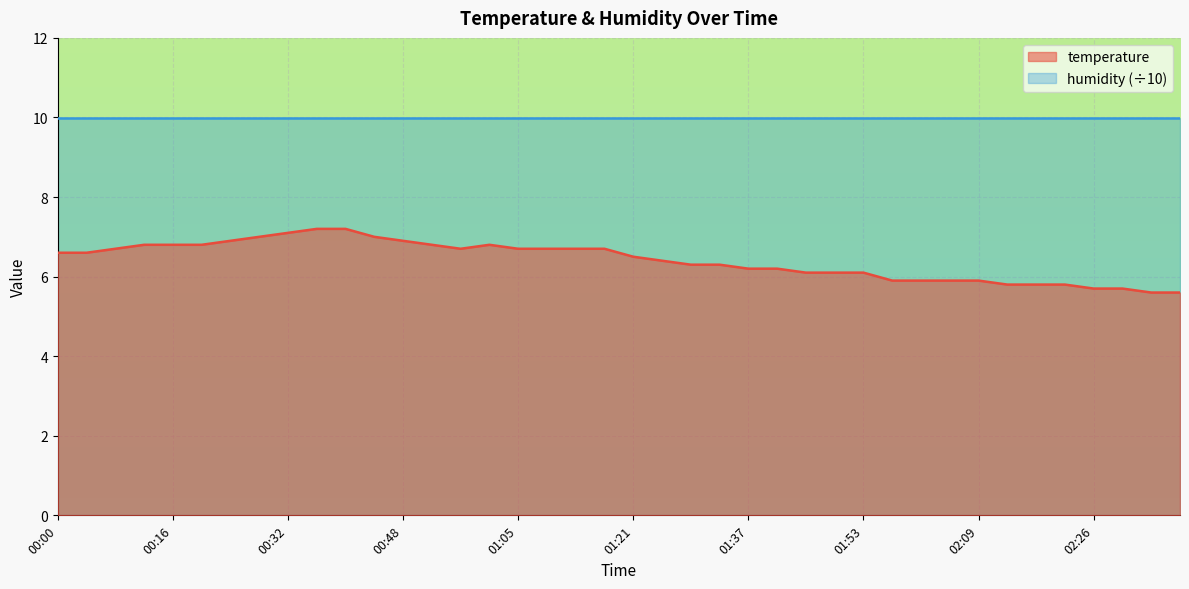

The chart shows a value of 6.2 at 01:41. True or false?

True